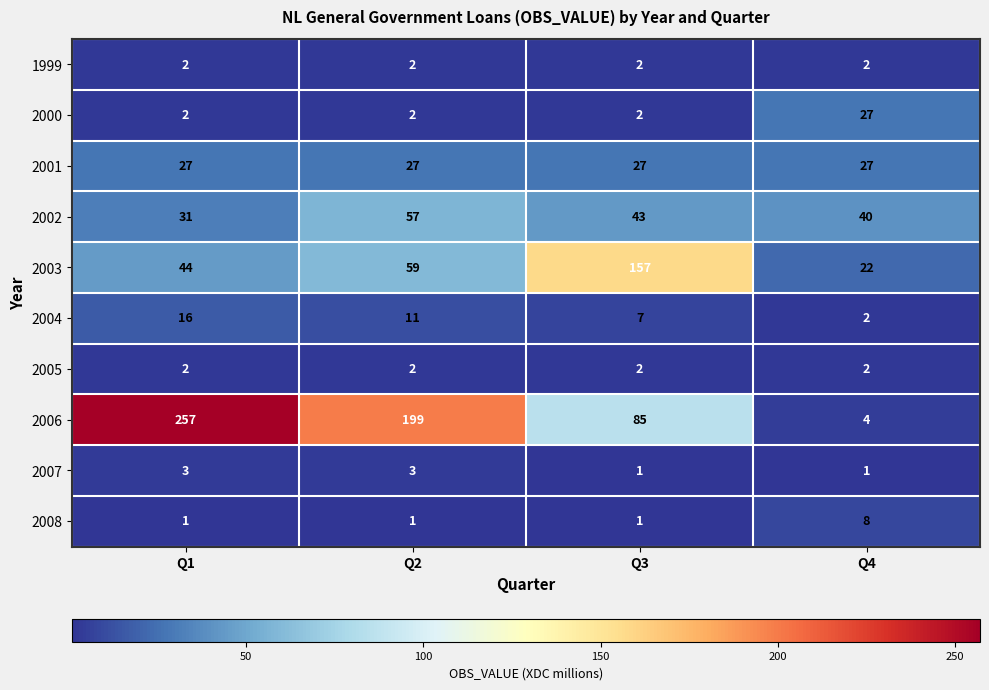

What is the sum of the 2000 values at Q2 and Q1?

4